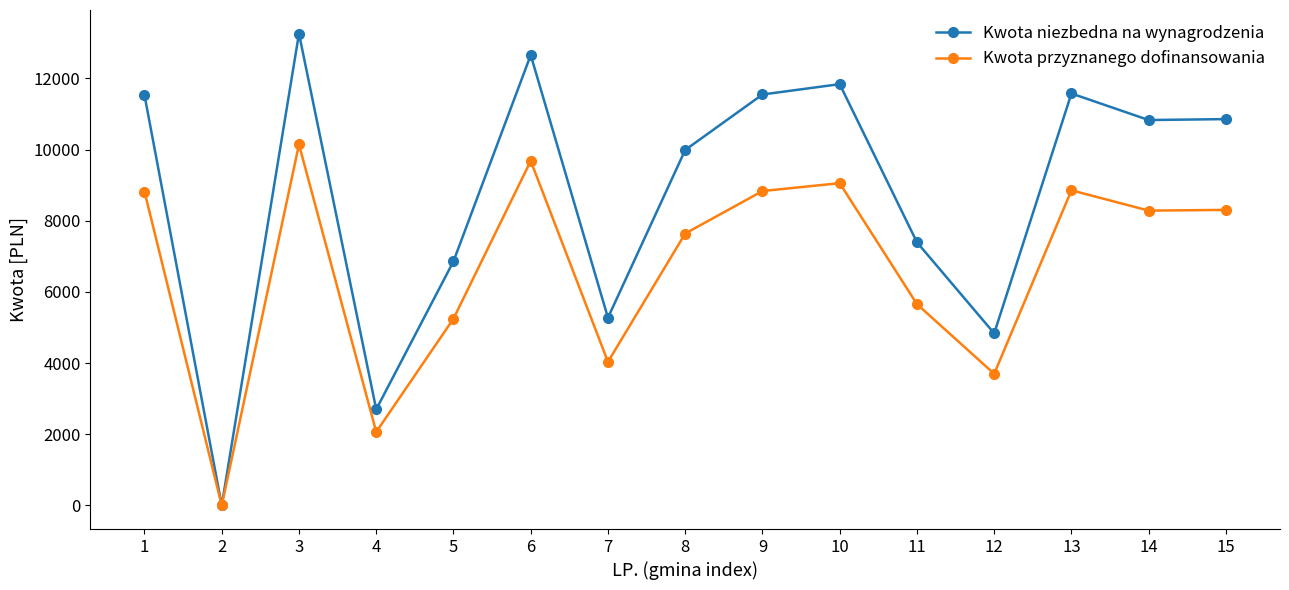

What is the average value of the Kwota przyznanego dofinansowania series?

6689.3